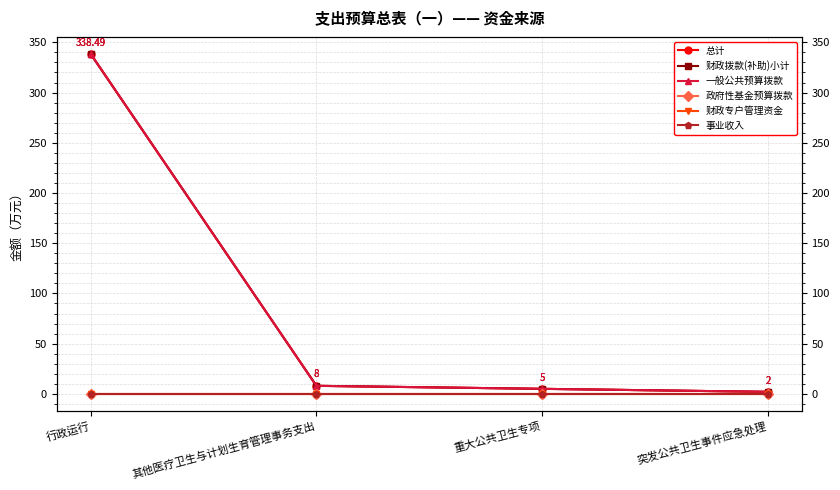

True or false: 事业收入 and 总计 cross at least once.

False